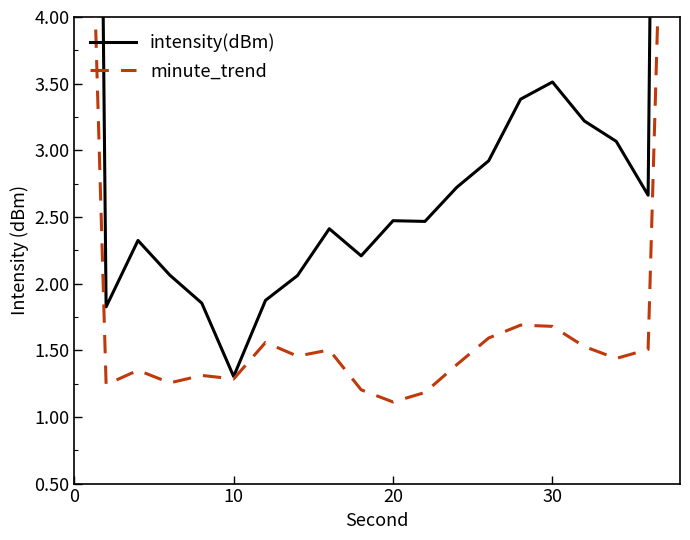

Reading right to left, list all the values displayed in this chart.

intensity(dBm): 26.4	2.7	3.1	3.2	3.5	3.4	2.9	2.7	2.5	2.5	2.2	2.4	2.1	1.9	1.3	1.9	2.1	2.3	1.8	25.7
minute_trend: 9.8	1.5	1.4	1.5	1.7	1.7	1.6	1.4	1.2	1.1	1.2	1.5	1.5	1.6	1.3	1.3	1.3	1.3	1.2	9.4